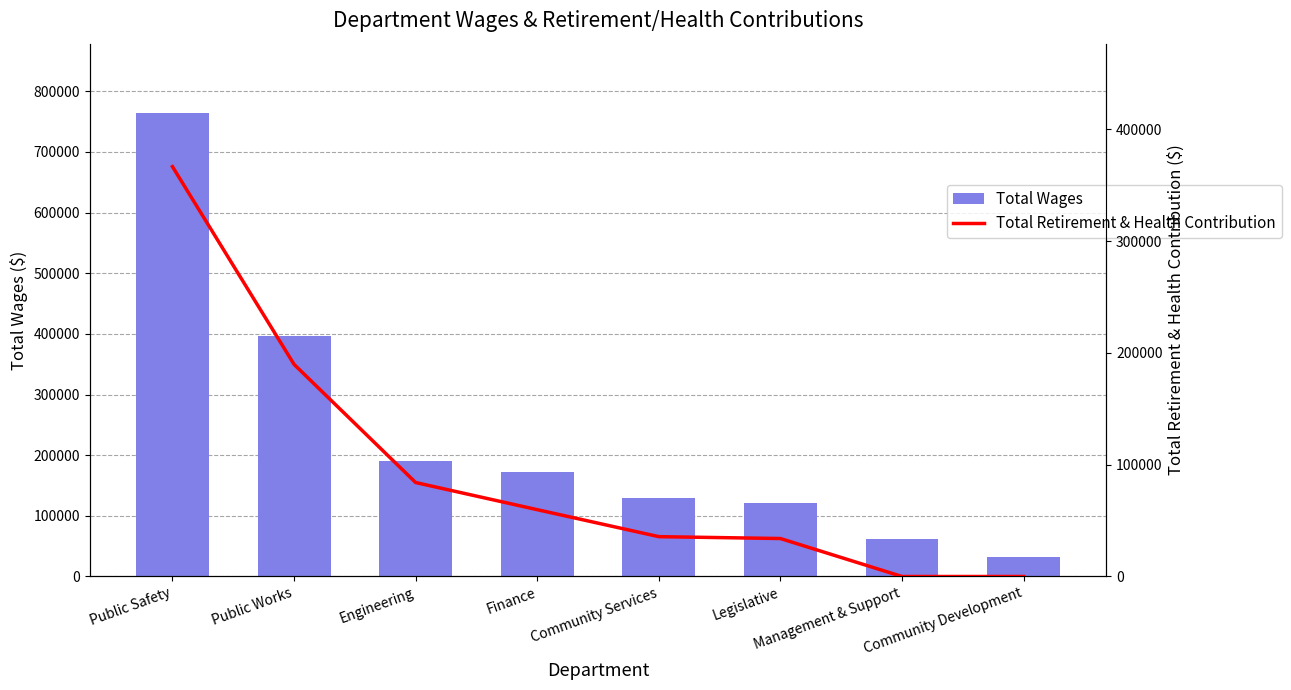

What is the lowest value of the Total Wages series?

32392